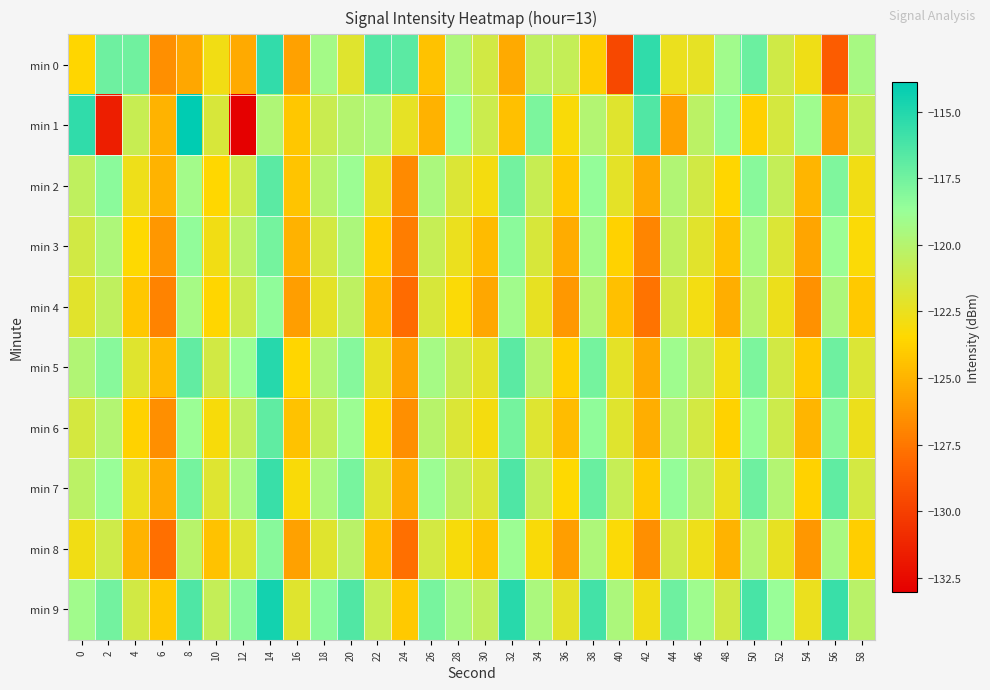

Reading left to right, what are all the values shown in this chart?

min 0: 0=-123.6	2=-117.4	4=-117.5	6=-126.5	8=-125.5	10=-122.9	12=-125.3	14=-115.5	16=-125.7	18=-119.3	20=-122.0	22=-116.5	24=-116.8	26=-124.4	28=-119.7	30=-121.3	32=-125.3	34=-120.5	36=-120.8	38=-123.9	40=-129.6	42=-115.4	44=-122.5	46=-122.3	48=-119.1	50=-117.3	52=-121.2	54=-122.7	56=-128.6	58=-119.4
min 1: 0=-115.4	2=-131.5	4=-120.9	6=-125.0	8=-113.9	10=-121.7	12=-133.0	14=-119.8	16=-124.1	18=-120.9	20=-120.0	22=-119.5	24=-122.3	26=-125.1	28=-118.7	30=-121.0	32=-124.5	34=-117.8	36=-123.2	38=-119.9	40=-122.0	42=-116.5	44=-125.7	46=-120.3	48=-118.5	50=-123.8	52=-121.5	54=-119.0	56=-126.2	58=-120.7
min 2: 0=-120.5	2=-118.3	4=-122.7	6=-125.0	8=-119.2	10=-123.5	12=-121.0	14=-116.8	16=-124.3	18=-120.1	20=-118.9	22=-122.4	24=-126.7	26=-119.5	28=-121.8	30=-123.0	32=-117.5	34=-120.9	36=-124.1	38=-118.6	40=-122.2	42=-125.4	44=-119.8	46=-121.3	48=-123.6	50=-118.2	52=-120.7	54=-124.9	56=-117.9	58=-122.8
min 3: 0=-121.3	2=-119.7	4=-123.4	6=-126.2	8=-118.5	10=-122.8	12=-120.3	14=-117.6	16=-125.1	18=-121.4	20=-119.6	22=-123.9	24=-127.2	26=-120.8	28=-122.5	30=-124.7	32=-118.3	34=-121.6	36=-125.3	38=-119.1	40=-123.7	42=-126.9	44=-120.5	46=-122.1	48=-124.4	50=-119.3	52=-121.8	54=-125.6	56=-118.8	58=-123.3
min 4: 0=-122.1	2=-120.5	4=-124.2	6=-127.0	8=-119.3	10=-123.6	12=-121.1	14=-118.4	16=-125.9	18=-122.2	20=-120.4	22=-124.7	24=-128.0	26=-121.6	28=-123.3	30=-125.5	32=-119.1	34=-122.4	36=-126.1	38=-119.9	40=-124.5	42=-127.7	44=-121.3	46=-122.9	48=-125.2	50=-120.1	52=-122.6	54=-126.4	56=-119.6	58=-124.1
min 5: 0=-119.8	2=-118.2	4=-122.0	6=-124.7	8=-117.0	10=-121.3	12=-118.8	14=-115.1	16=-123.6	18=-119.9	20=-118.1	22=-122.4	24=-125.7	26=-119.3	28=-121.0	30=-122.2	32=-116.8	34=-120.1	36=-123.8	38=-117.6	40=-122.2	42=-125.4	44=-119.0	46=-120.6	48=-122.9	50=-117.8	52=-121.3	54=-124.1	56=-117.4	58=-121.8
min 6: 0=-121.5	2=-119.9	4=-123.7	6=-126.5	8=-118.8	10=-123.1	12=-120.6	14=-116.9	16=-124.4	18=-120.7	20=-118.9	22=-123.2	24=-126.5	26=-120.1	28=-121.8	30=-123.0	32=-117.6	34=-121.9	36=-124.6	38=-118.4	40=-122.0	42=-125.2	44=-119.8	46=-121.4	48=-123.7	50=-118.6	52=-121.1	54=-124.9	56=-118.1	58=-122.6
min 7: 0=-120.3	2=-118.7	4=-122.5	6=-125.3	8=-117.6	10=-121.9	12=-119.4	14=-115.7	16=-123.2	18=-119.5	20=-117.7	22=-122.0	24=-125.3	26=-118.9	28=-120.6	30=-121.8	32=-116.4	34=-120.7	36=-123.4	38=-117.2	40=-120.8	42=-124.0	44=-118.6	46=-120.2	48=-122.5	50=-117.4	52=-119.9	54=-123.7	56=-116.9	58=-121.4
min 8: 0=-122.8	2=-121.2	4=-125.0	6=-127.8	8=-120.1	10=-124.4	12=-121.9	14=-118.2	16=-125.7	18=-122.0	20=-120.2	22=-124.5	24=-127.8	26=-121.4	28=-123.1	30=-124.3	32=-118.9	34=-123.2	36=-125.9	38=-119.7	40=-123.3	42=-126.5	44=-121.1	46=-122.7	48=-125.0	50=-119.9	52=-122.4	54=-126.2	56=-119.4	58=-123.9
min 9: 0=-119.1	2=-117.5	4=-121.3	6=-124.1	8=-116.4	10=-120.7	12=-118.2	14=-114.5	16=-122.0	18=-118.3	20=-116.5	22=-120.8	24=-124.1	26=-117.7	28=-119.4	30=-120.6	32=-115.2	34=-119.5	36=-122.2	38=-116.0	40=-119.6	42=-122.8	44=-117.4	46=-119.0	48=-121.3	50=-116.2	52=-118.7	54=-122.5	56=-115.7	58=-120.2